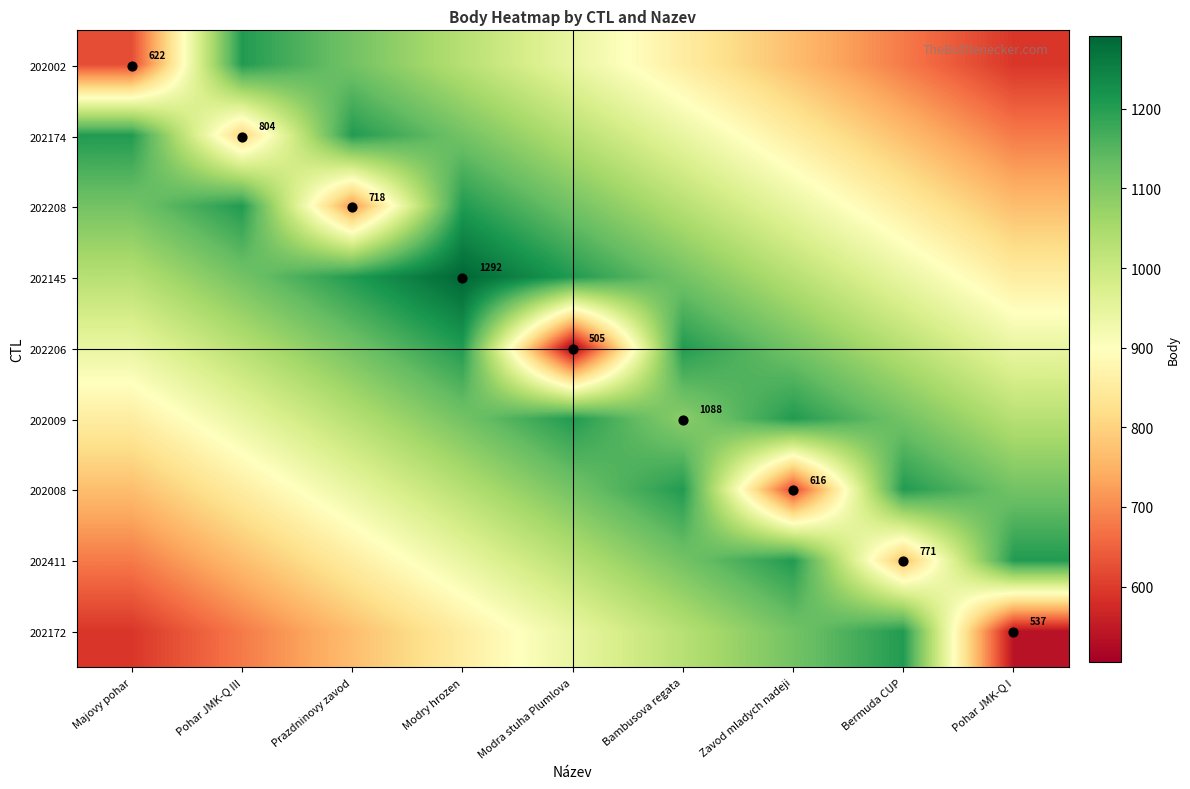

Which series has the largest total across all categories?

202145